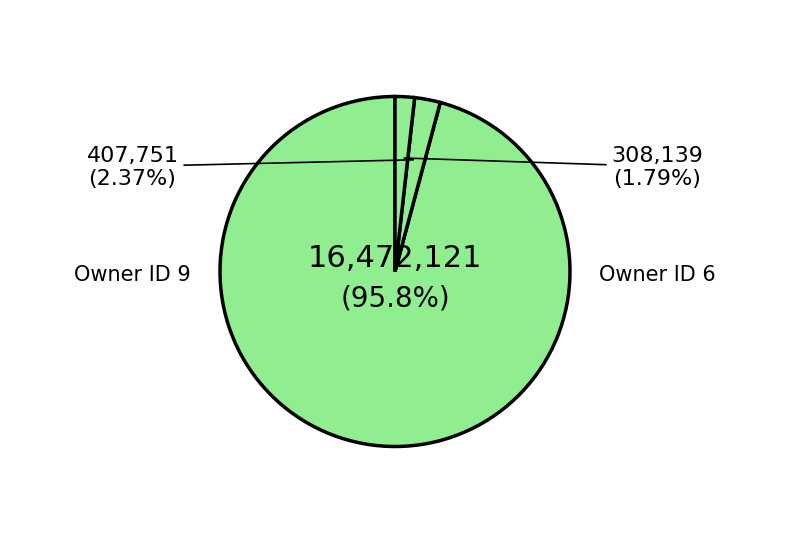

Count the number of slices in the pie.

3